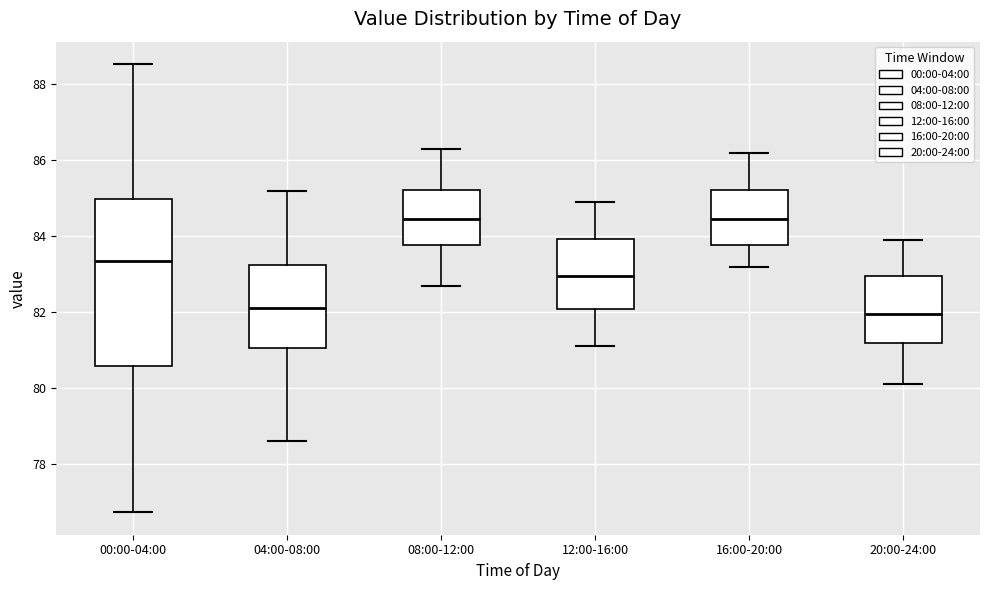

Reading left to right, read every box against the y-axis: the position of its median line, the range the box covers, and the ends of its whiskers. The values are not printed on the chart, so give them approximately, as read against the axis.

00:00-04:00: median 83.4, box 80.6 to 85.0, whiskers 76.8 to 88.6
04:00-08:00: median 82.2, box 81.0 to 83.2, whiskers 78.6 to 85.2
08:00-12:00: median 84.4, box 83.8 to 85.2, whiskers 82.8 to 86.4
12:00-16:00: median 83.0, box 82.0 to 84.0, whiskers 81.2 to 85.0
16:00-20:00: median 84.4, box 83.8 to 85.2, whiskers 83.2 to 86.2
20:00-24:00: median 82.0, box 81.2 to 83.0, whiskers 80.2 to 84.0